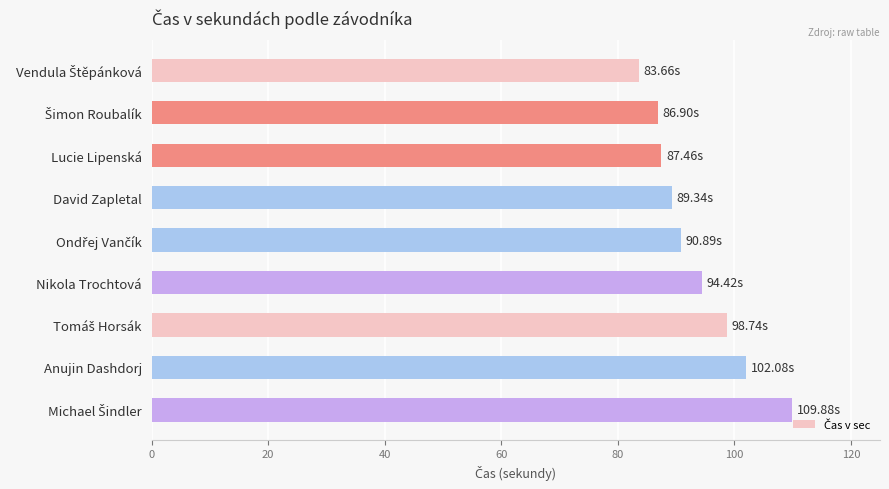

Which has a higher value, Anujin Dashdorj or Nikola Trochtová?

Anujin Dashdorj